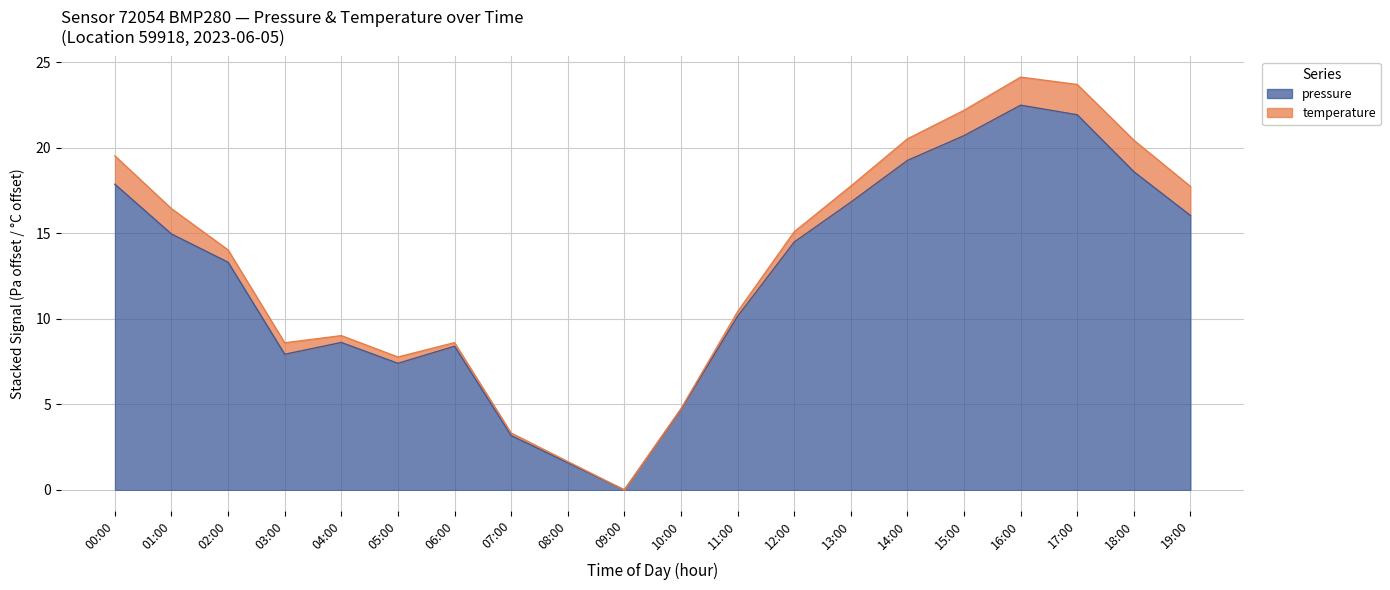

Count the number of categories in the chart.

20